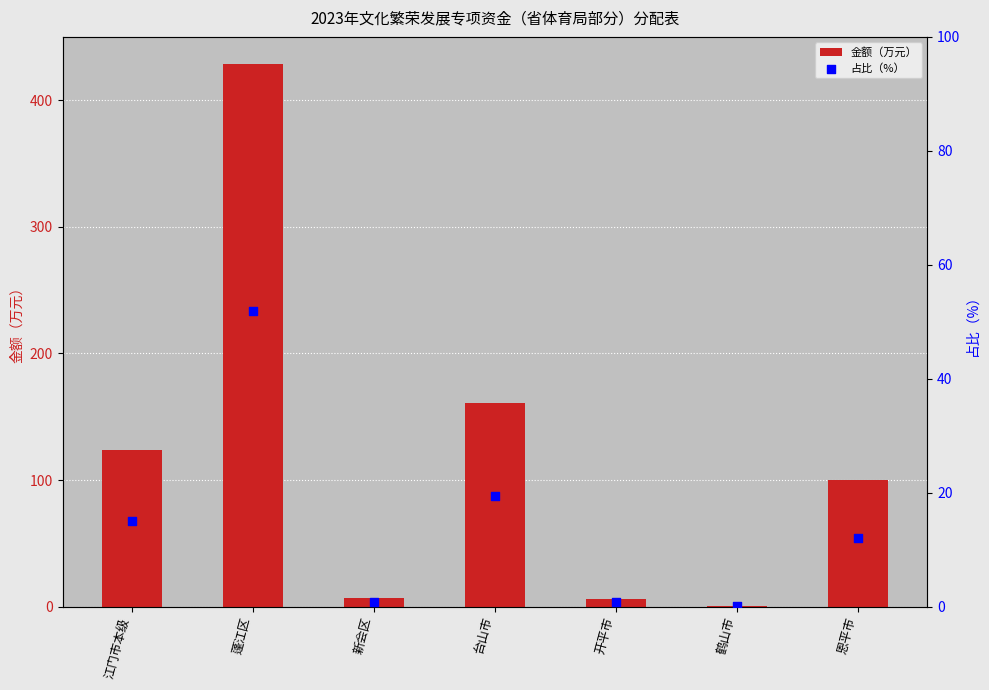

Which series has the largest total across all categories?

金额（万元）